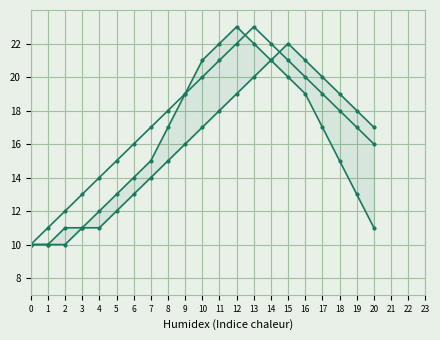

The value of Series 1 at 10 is 11. True or false?

False